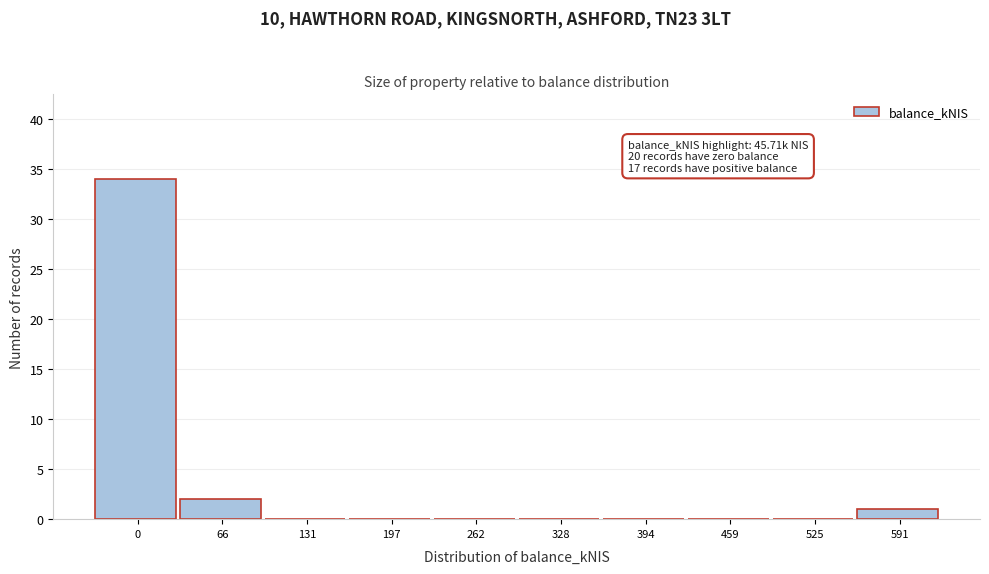

Reading left to right, list all the values displayed in this chart.

0=34	66=2	131=0	197=0	262=0	328=0	394=0	459=0	525=0	591=1